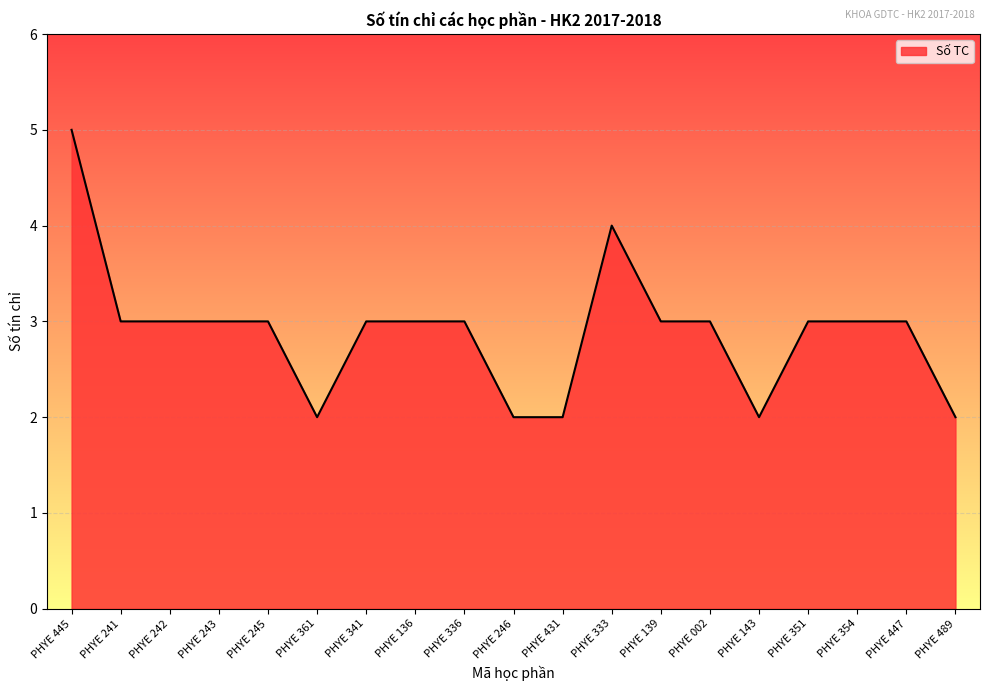

What position from the right is PHYE 241?

18